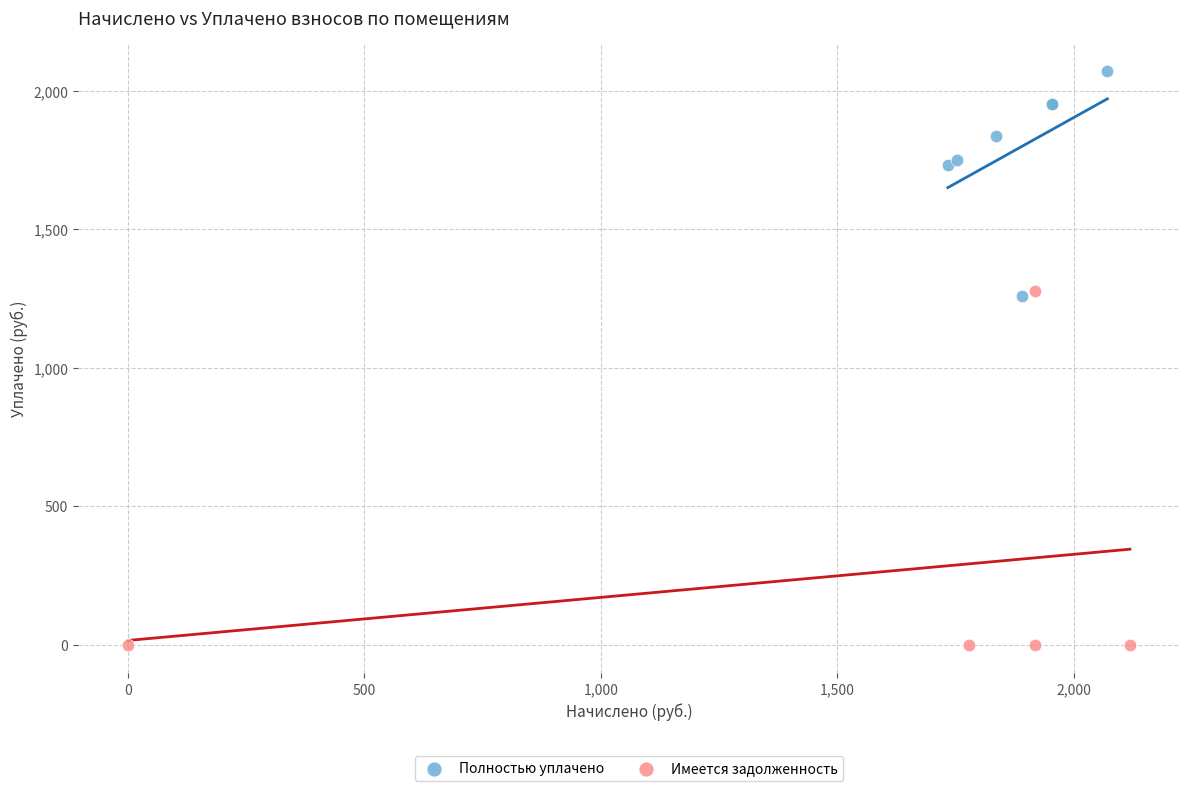

Which series reaches the maximum Y coordinate?

Полностью уплачено